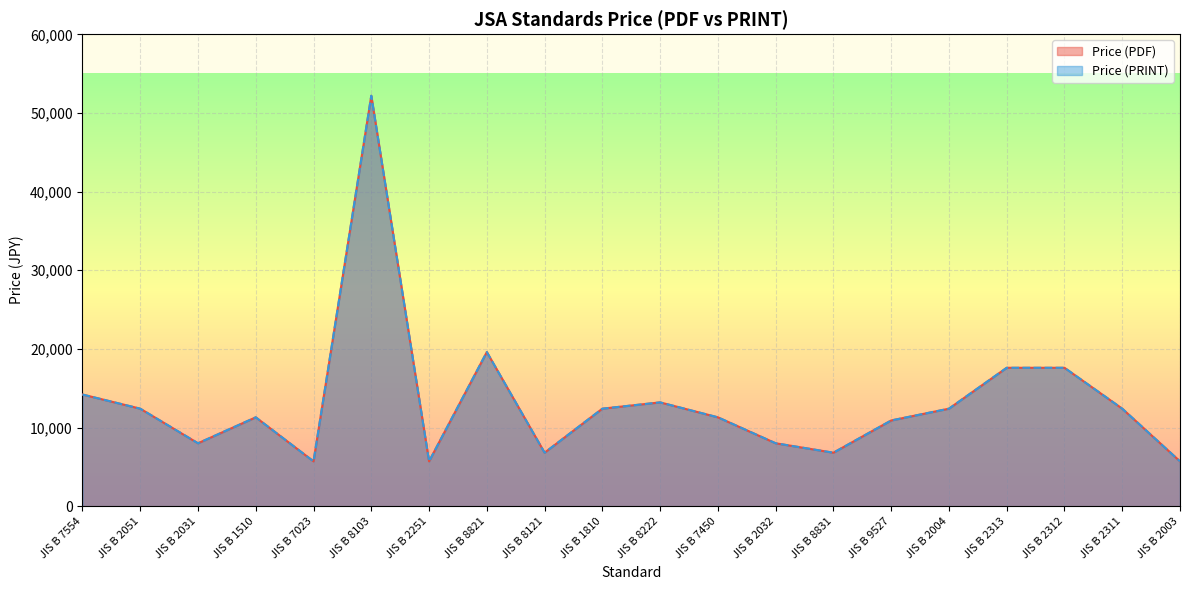

What is the difference between the Price (PDF) values at JIS B 8222 and JIS B 8821?

6400